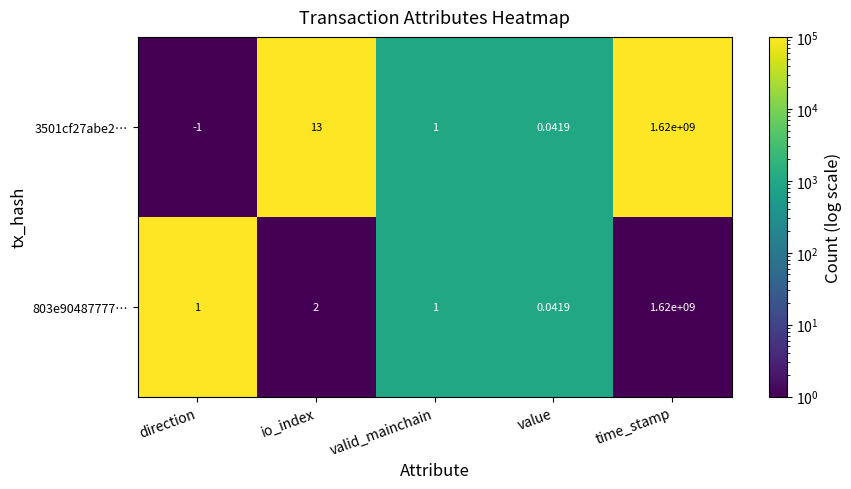

At which category does the chart reach its minimum across all series?

direction